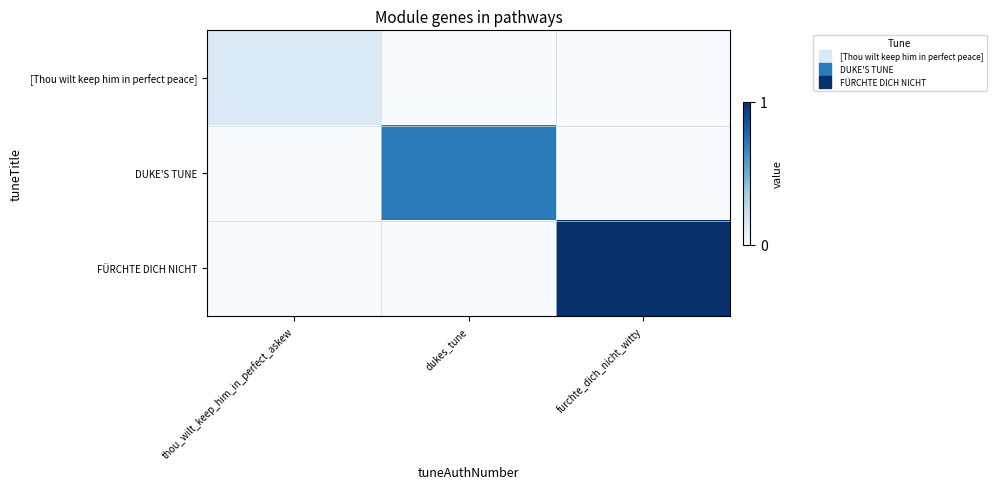

Which category has the lowest value across all series?

dukes_tune